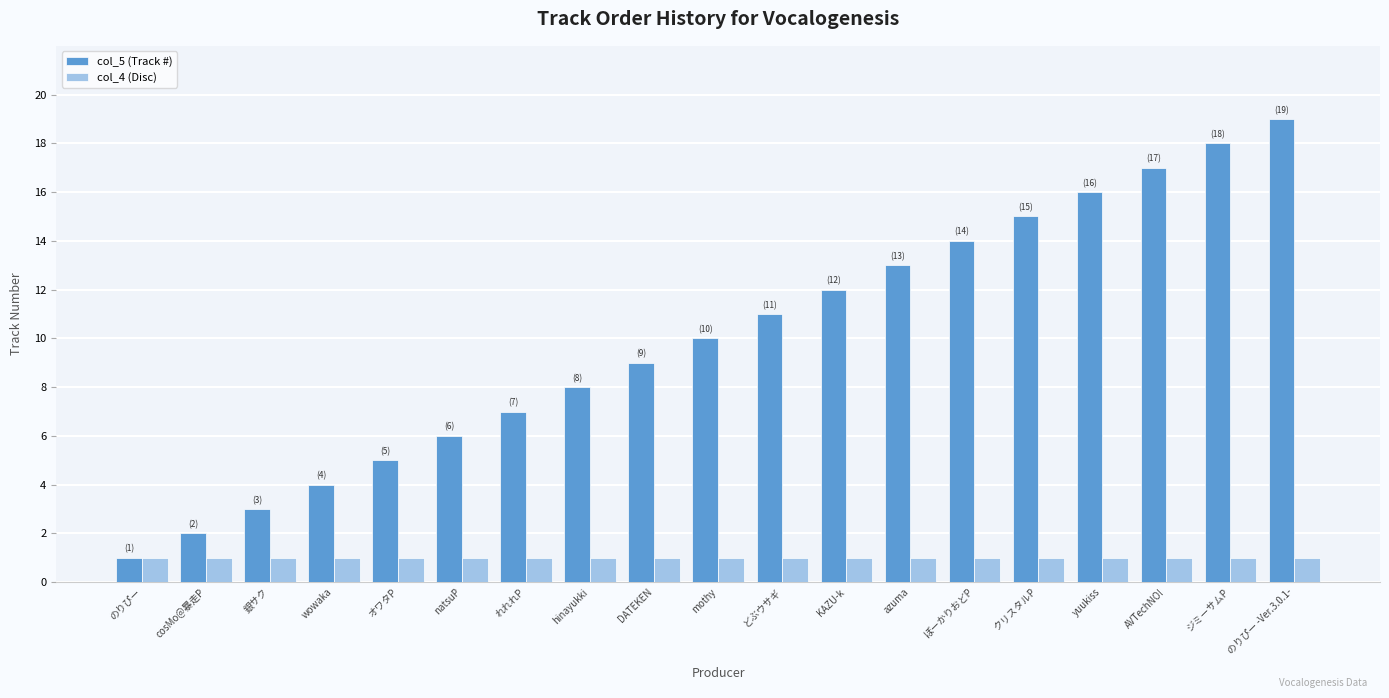

What is the maximum value shown in the chart?

19